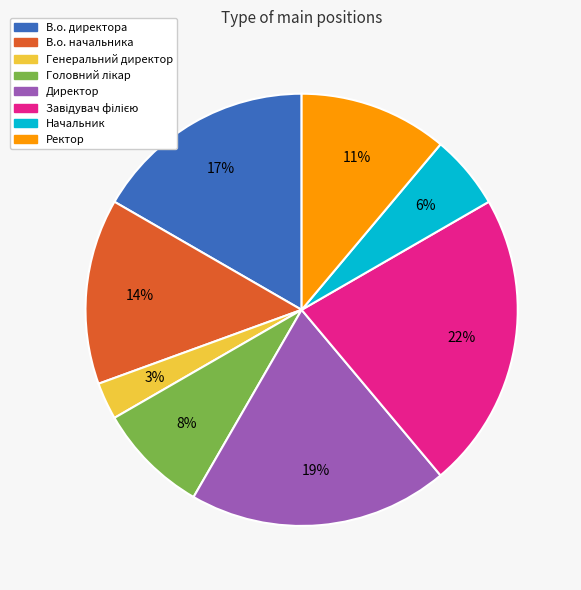

Approximately how many times larger is the value at В.о. начальника compared to В.о. директора?

0.8